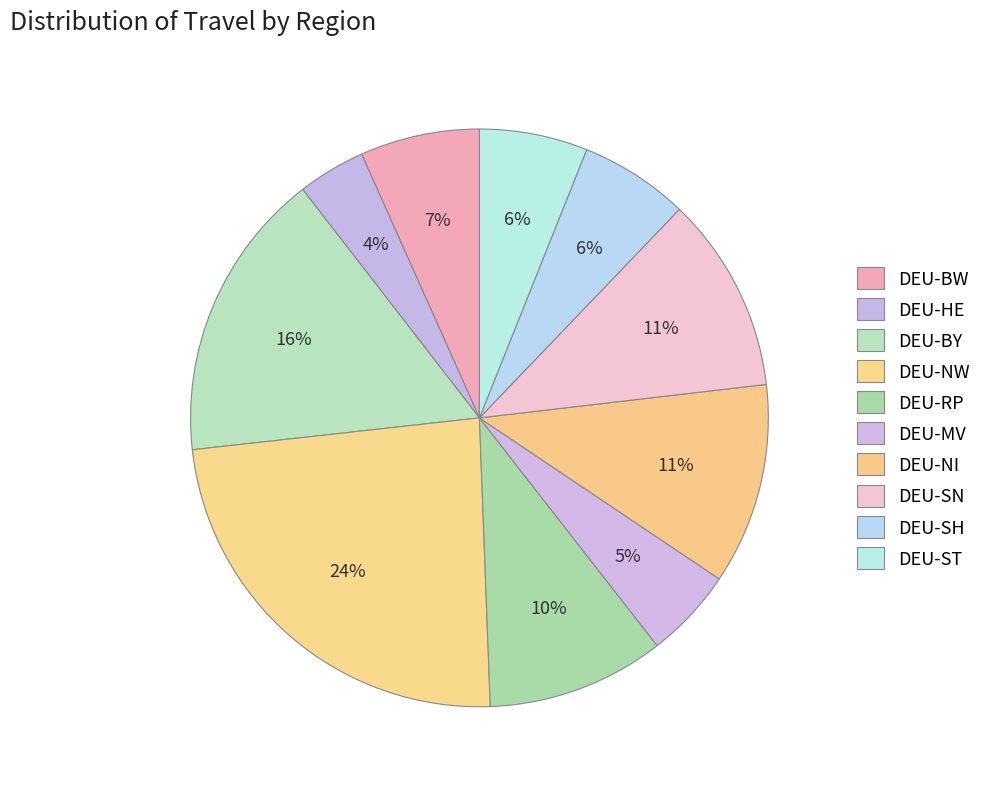

How many segments does this pie chart have?

10